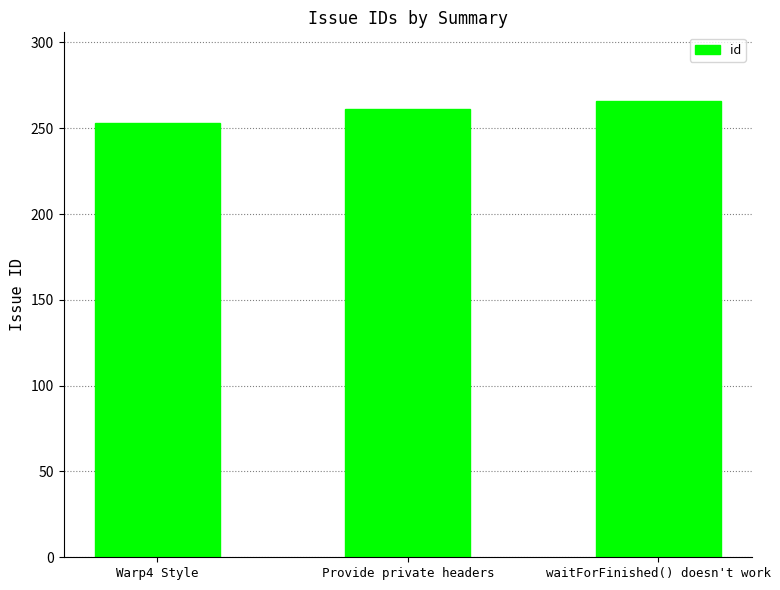

Approximately how many times larger is the value at waitForFinished() doesn't work compared to Provide private headers?

1.0